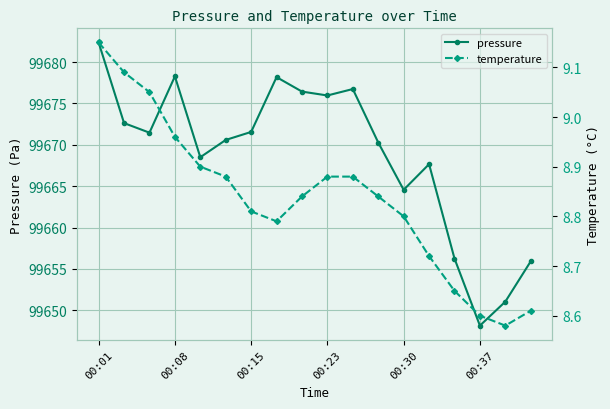

Where is the first local minimum for temperature?

7